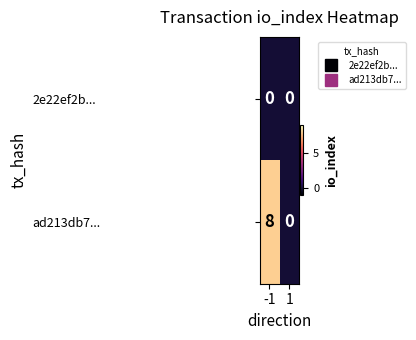

Which series has the largest total across all categories?

ad213db7...